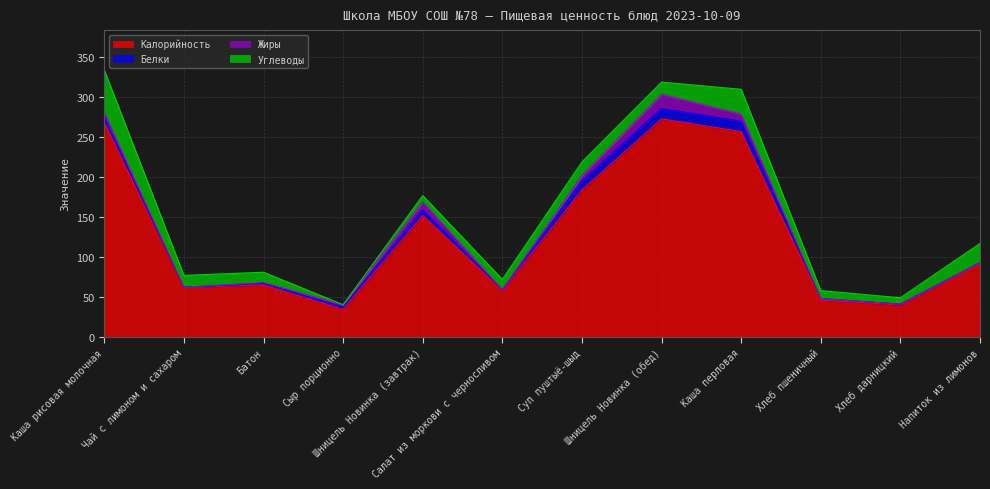

True or false: Углеводы has a value of 17.0 at Суп пуштыё-шыд.

True